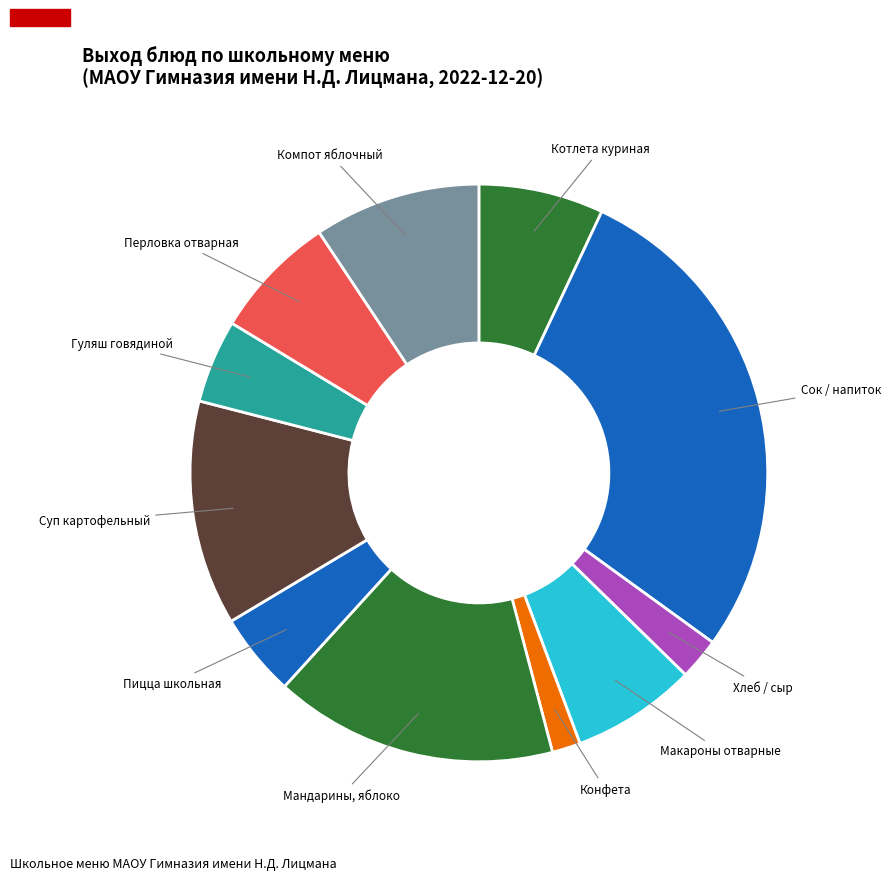

True or false: Конфета accounts for 16% of the total.

False